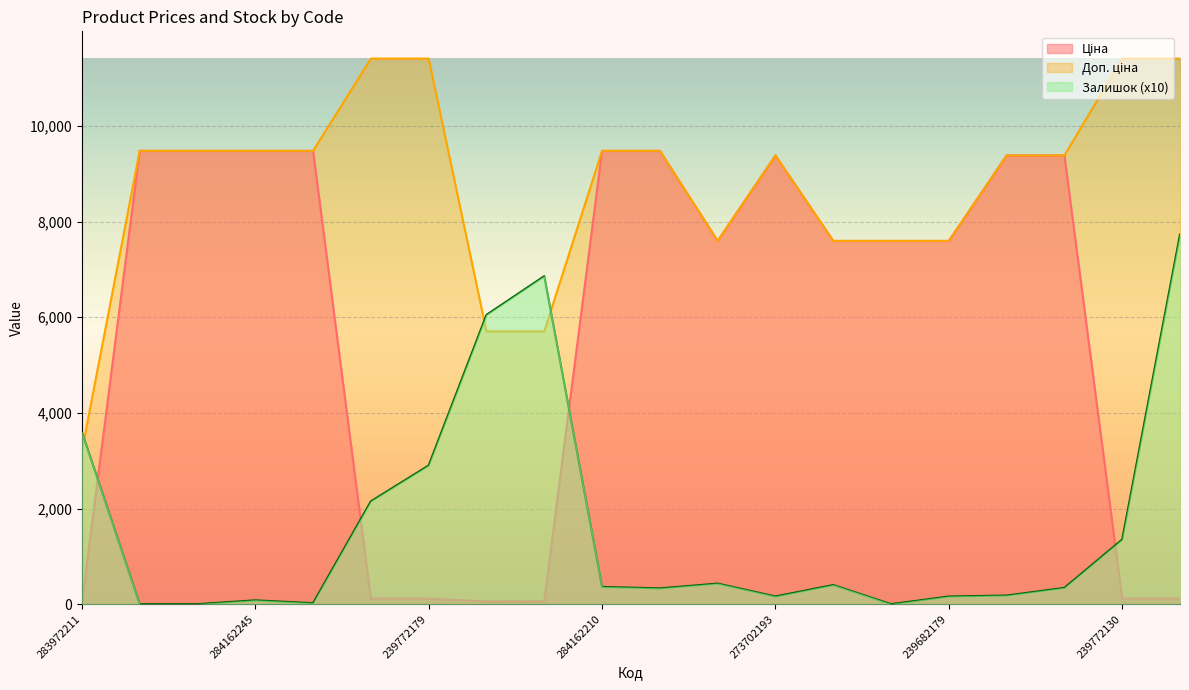

What is the difference between the second highest and minimum values in the Ціна series?

9448.0